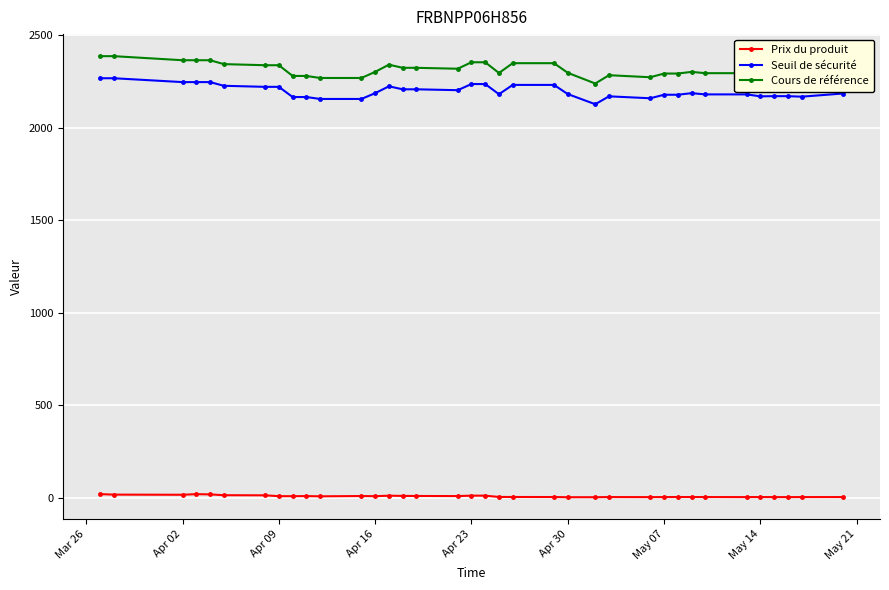

What is the difference between the second highest and second lowest values in the Cours de référence series?

118.0